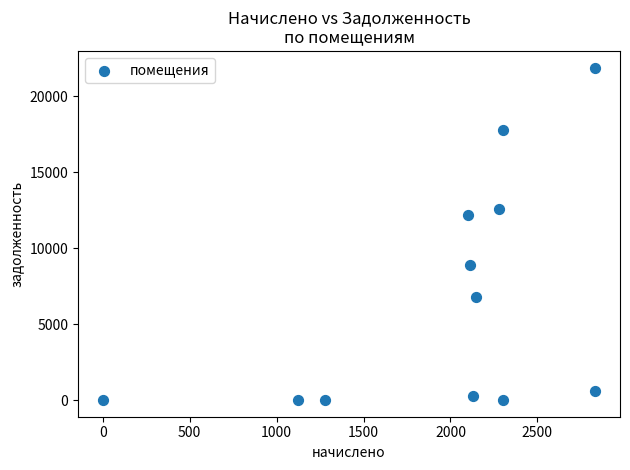

What Y value in the scatter plot is closest to 10942?

12155.0